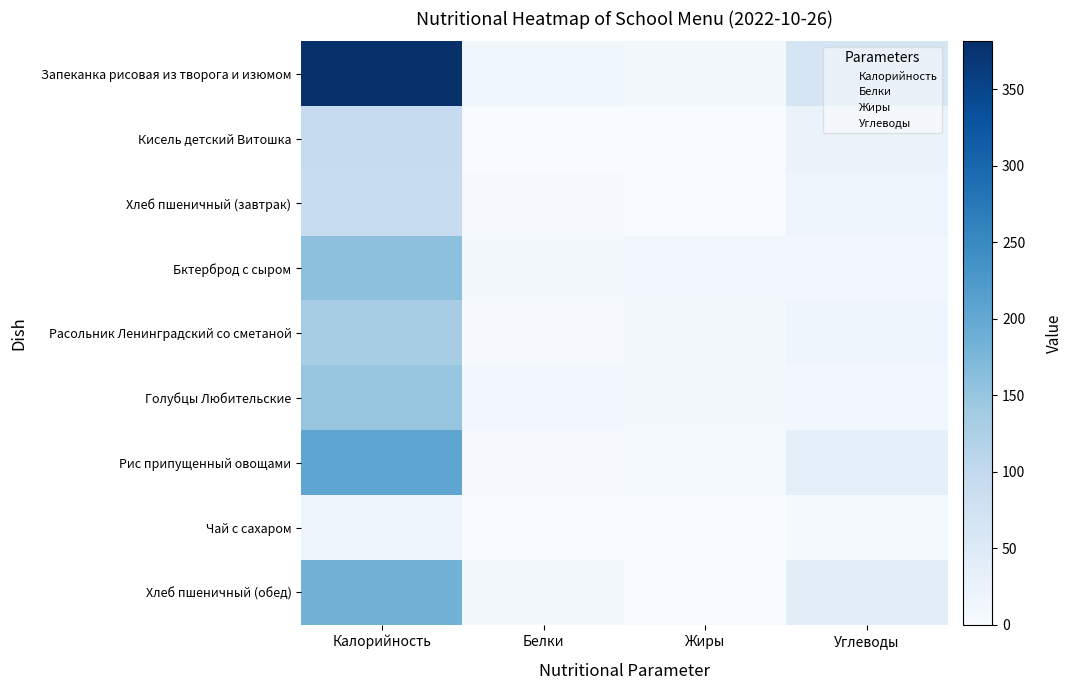

Which category has the lowest value across all series?

Белки